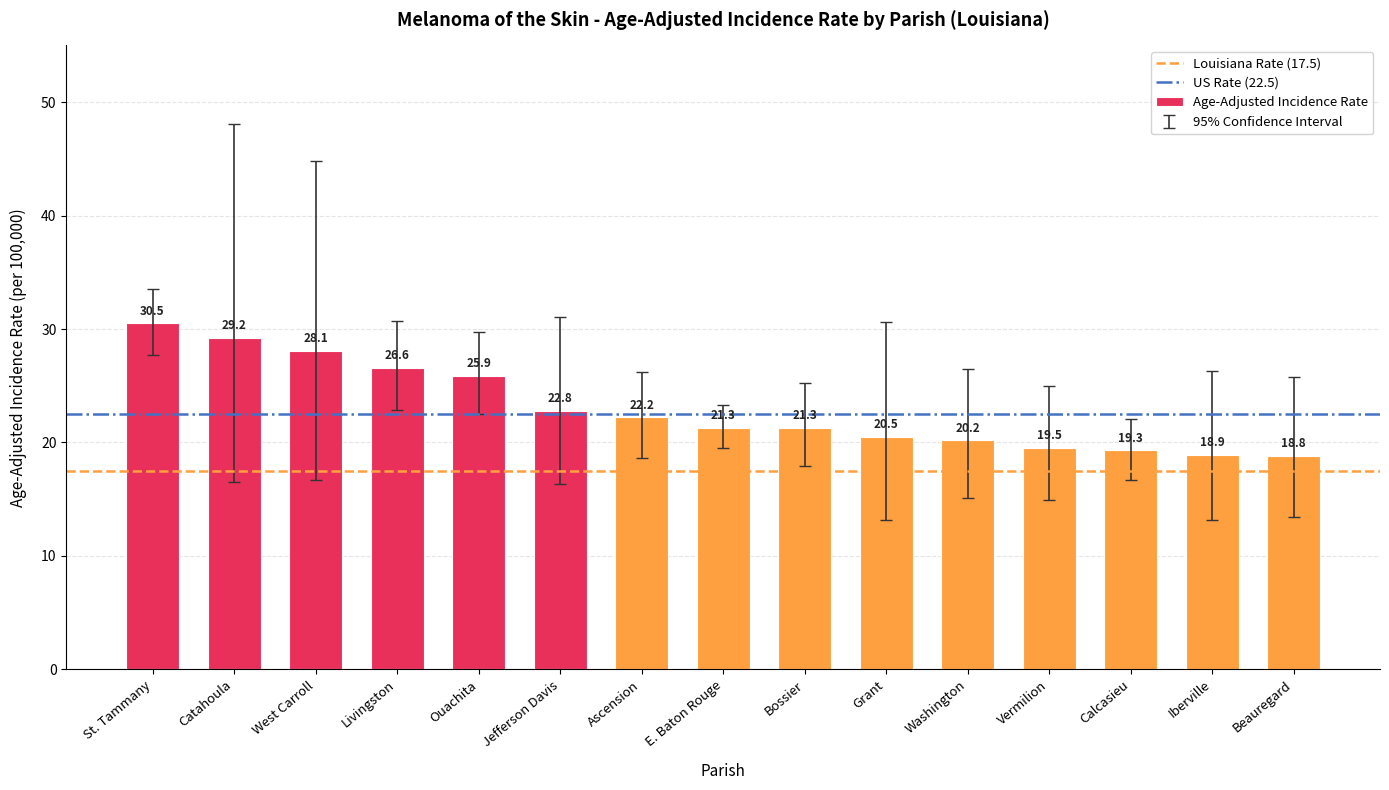

Reading left to right, extract all data points from this chart.

30.5	29.2	28.1	26.6	25.9	22.8	22.2	21.3	21.3	20.5	20.2	19.5	19.3	18.9	18.8